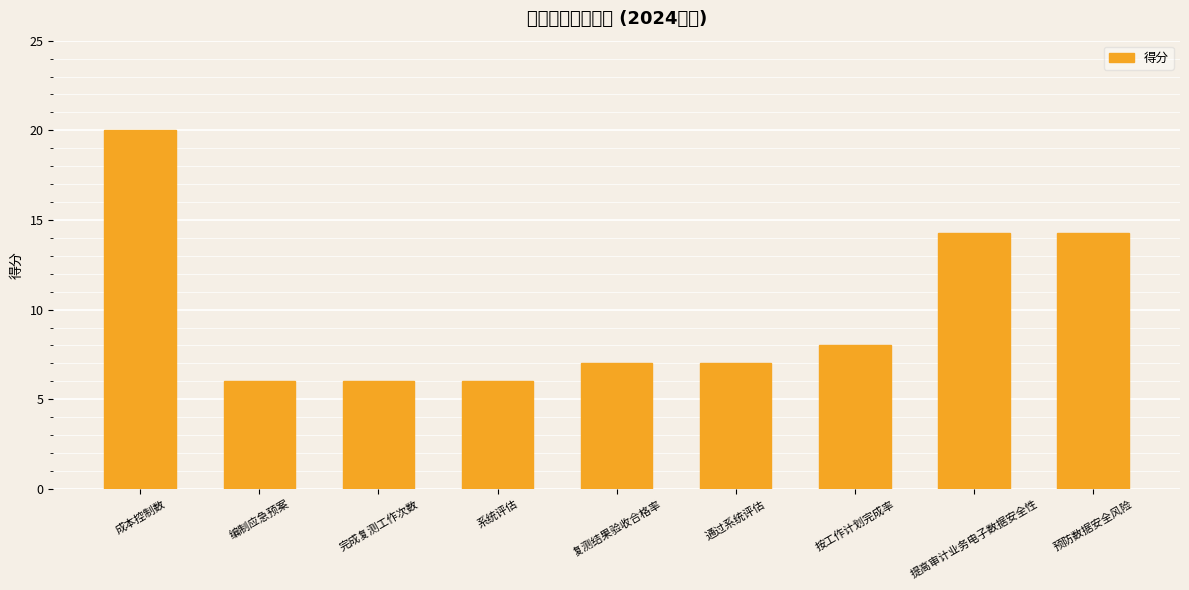

What is the approximate value at 编制应急预案?

6.0